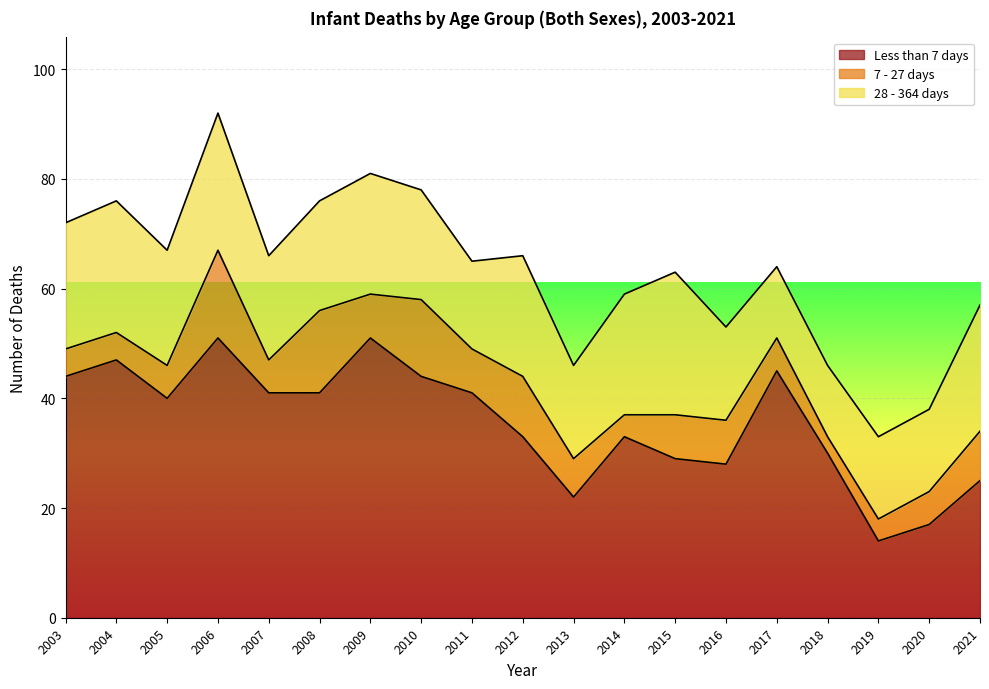

What is the sum of the 7 - 27 days values at 2007 and 2003?

11